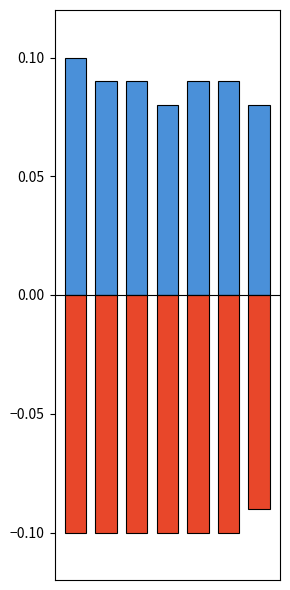

Reading left to right, transcribe all the data shown in this chart.

positive: 0.1	0.1	0.1	0.1	0.1	0.1	0.1
negative: -0.1	-0.1	-0.1	-0.1	-0.1	-0.1	-0.1